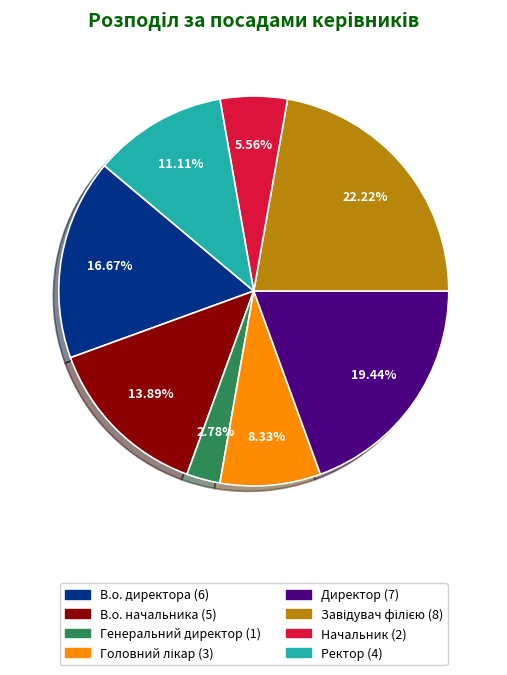

Which category has the smallest portion of the pie?

Генеральний директор